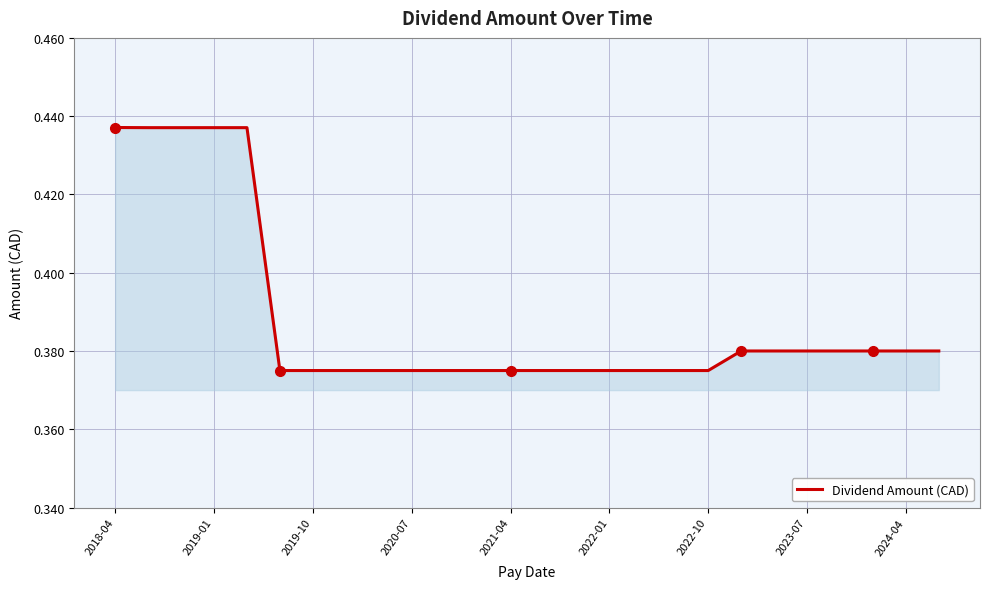

Is this an area chart (filled region under the line)?

Yes